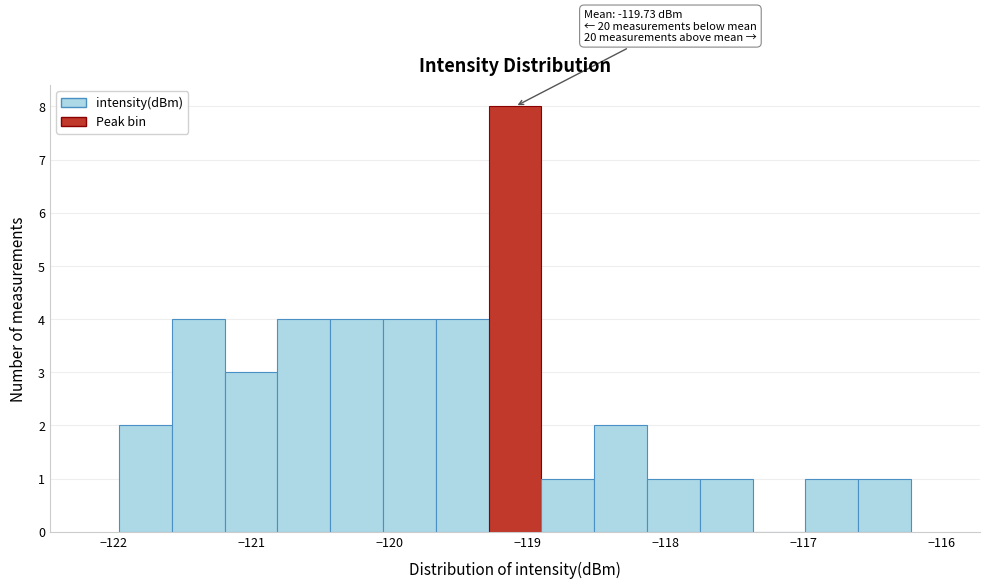

Read against the x-axis, roughly where is the centre of the tallest bar?

-119.1